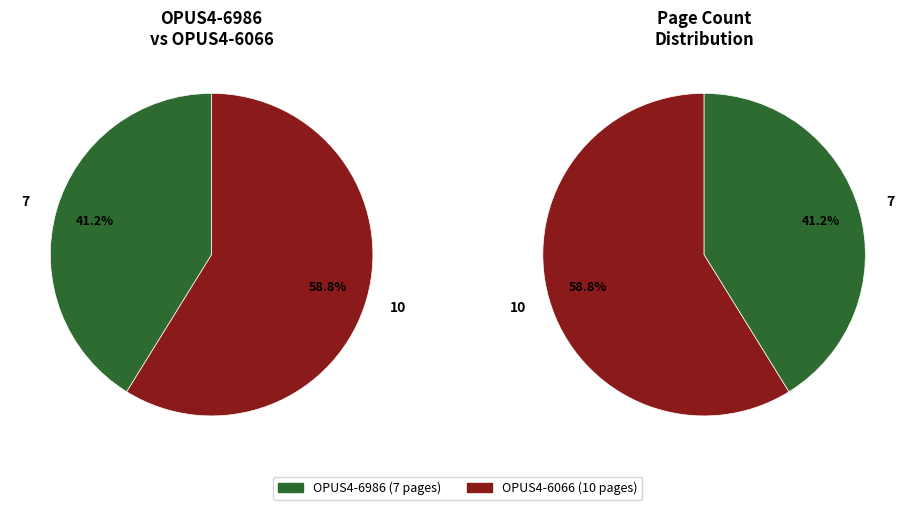

Count the number of slices in the pie.

2